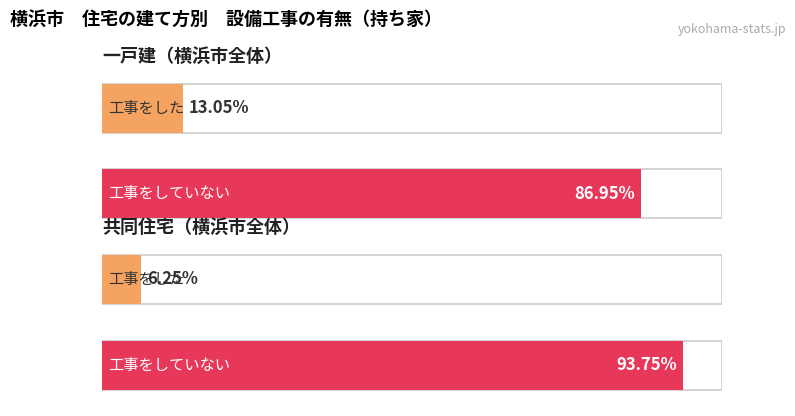

At how many categories does at least one series exceed 498434?

2